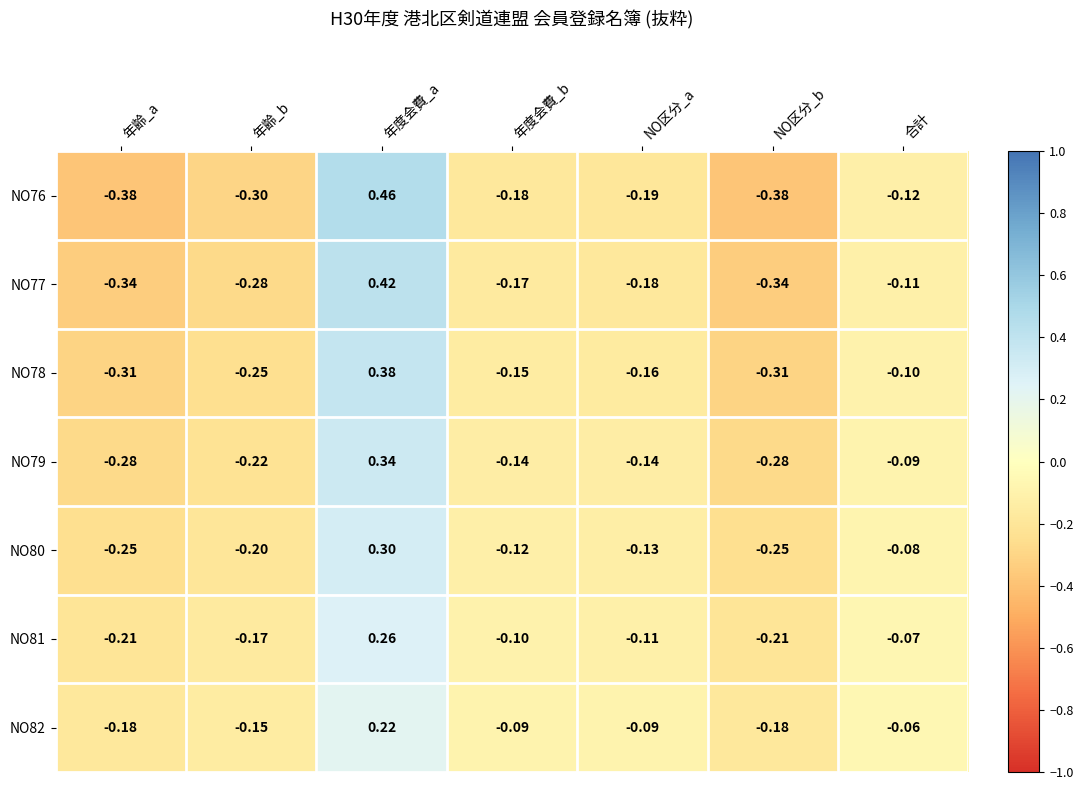

How many categories are shown in the chart?

7